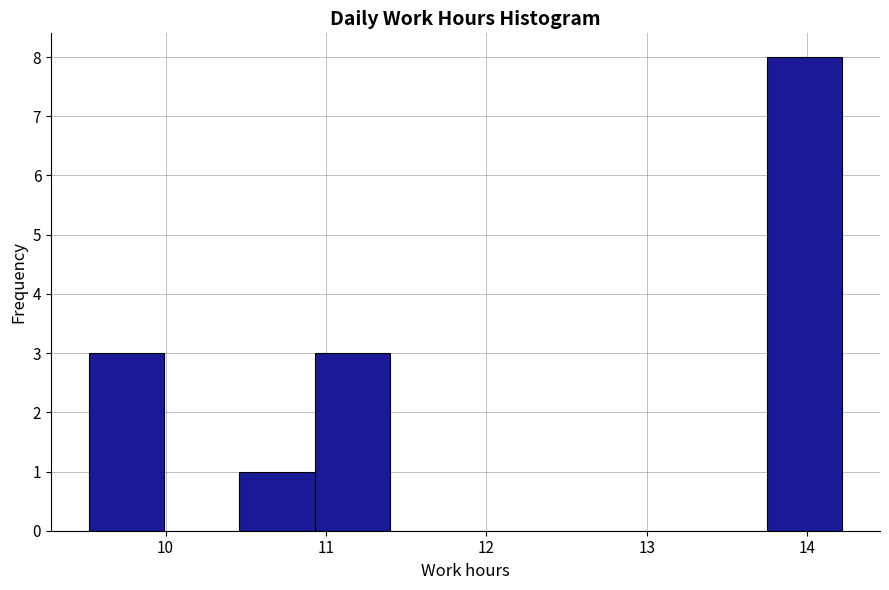

Reading left to right, transcribe this chart: for each bar, give the range it covers on the x-axis and its height. Neither the bar edges nor the heights are printed on the chart, so give them approximately, as read against the axes.

9.52 to 9.99: 3
9.99 to 10.46: 0
10.46 to 10.93: 1
10.93 to 11.40: 3
11.40 to 11.87: 0
11.87 to 12.34: 0
12.34 to 12.81: 0
12.81 to 13.28: 0
13.28 to 13.75: 0
13.75 to 14.22: 8